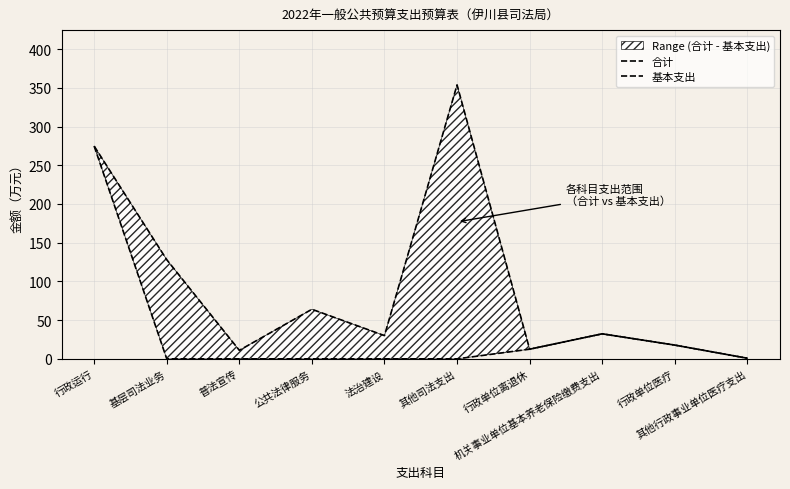

True or false: 合计 and 基本支出 cross at least once.

False